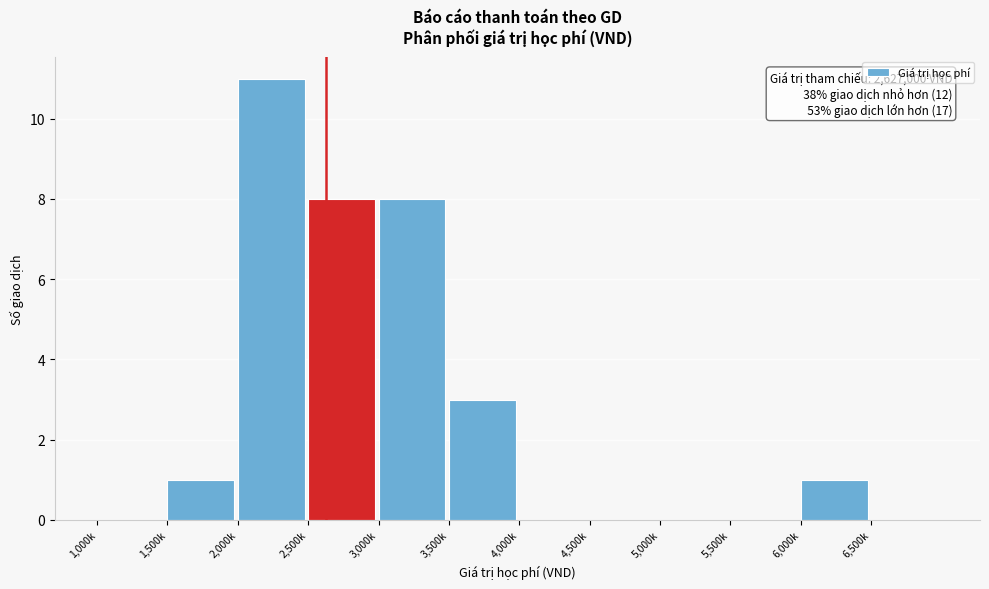

Reading right to left, list all the values displayed in this chart.

6,500k=0	6,000k=1	5,500k=0	5,000k=0	4,500k=0	4,000k=0	3,500k=3	3,000k=8	2,500k=8	2,000k=11	1,500k=1	1,000k=0